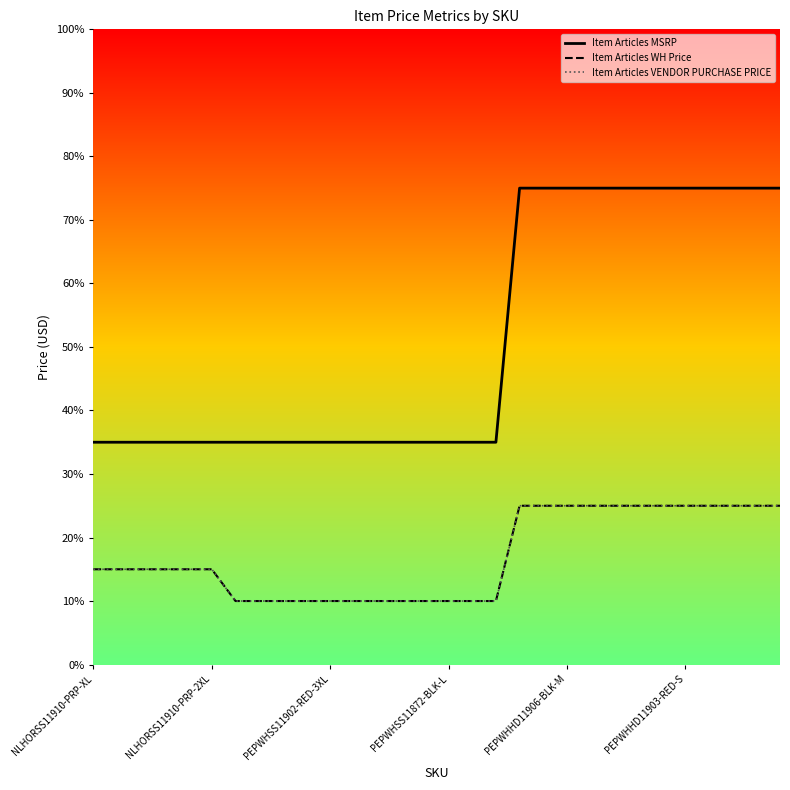

Is this an area chart (filled region under the line)?

No